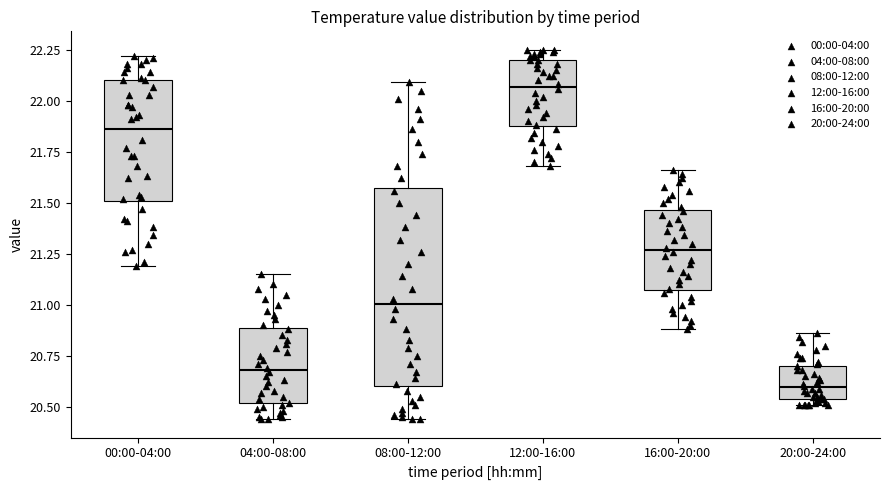

Where is the upper edge of the box for 00:00-04:00 on the y-axis? The values are not printed on the chart, so give them approximately, as read against the axis.

22.10